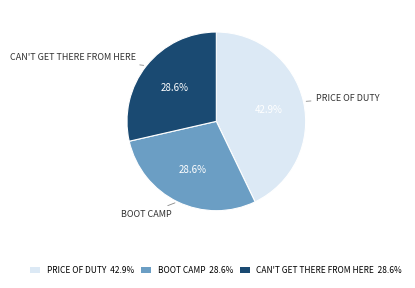

Combined, what portion of the pie is BOOT CAMP 28.6% and PRICE OF DUTY 42.9%?

71.4%